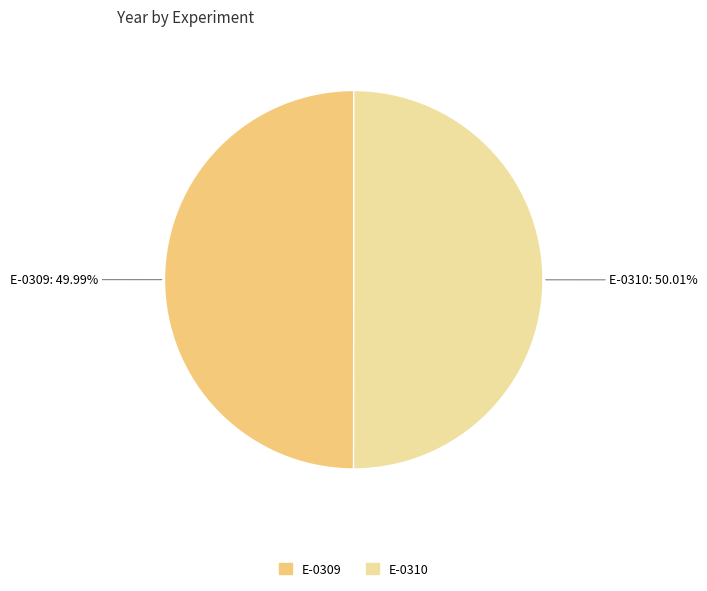

Is it true that E-0310 is 65% of the pie?

False